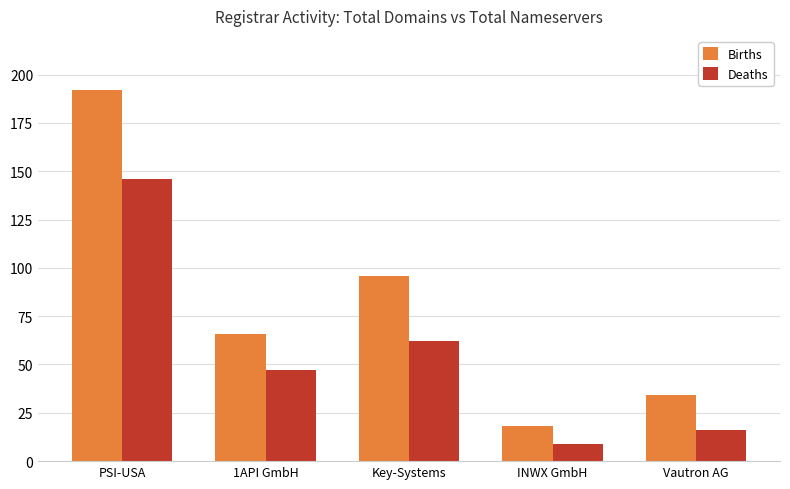

How many distinct data groups are displayed?

2